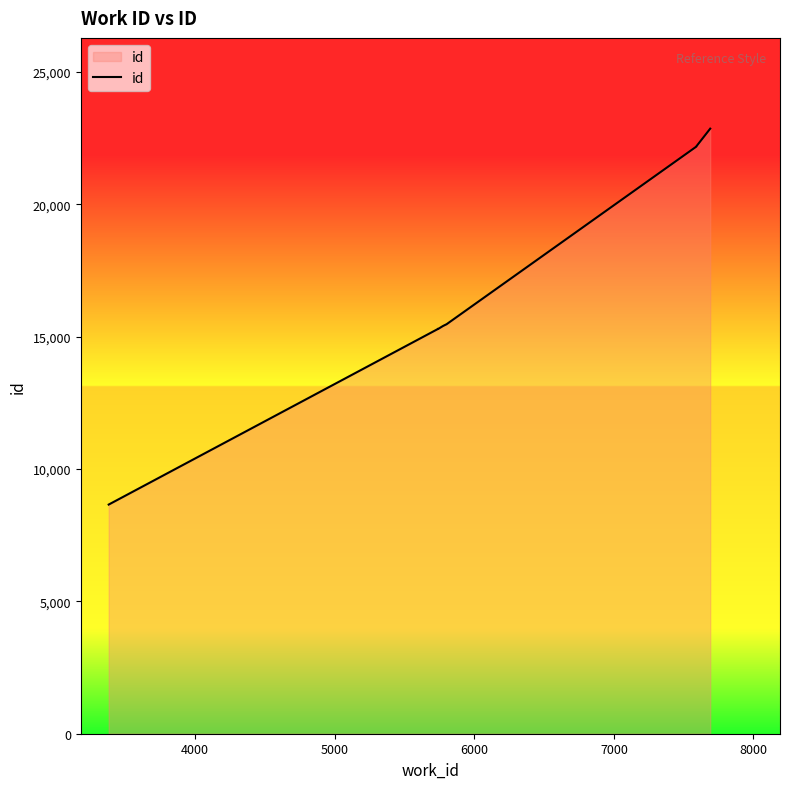

What is the value of the 5th point from the left?

15404